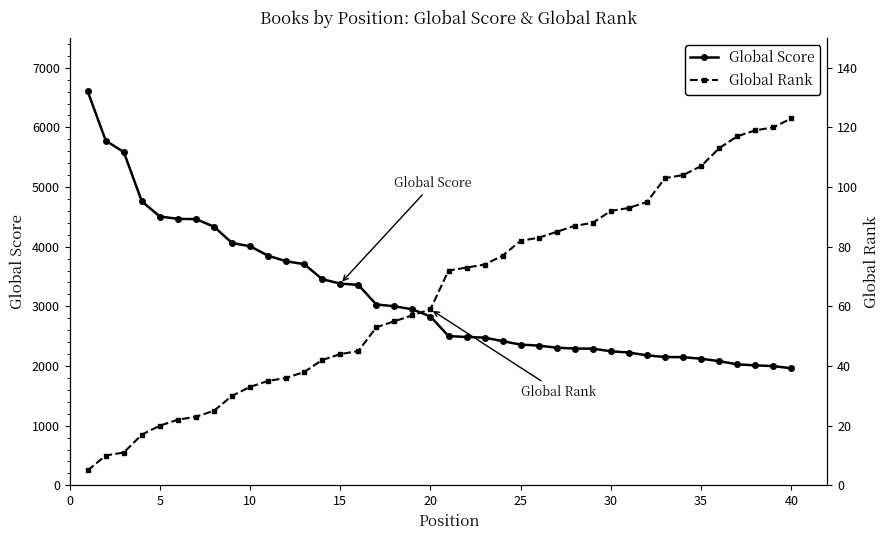

True or false: Global Rank and Global Score intersect in this chart.

False